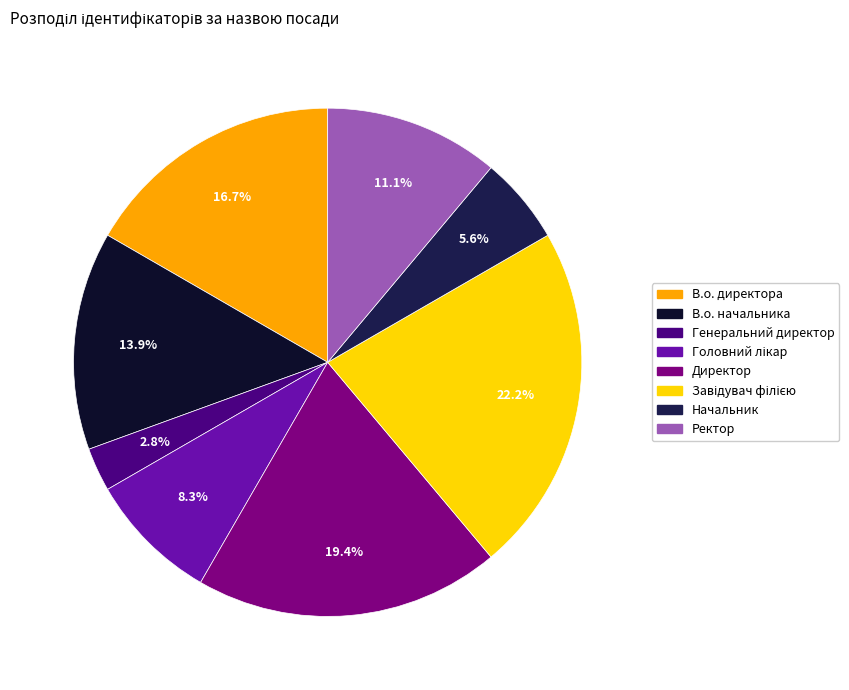

What is the smallest slice in the pie chart?

Генеральний директор